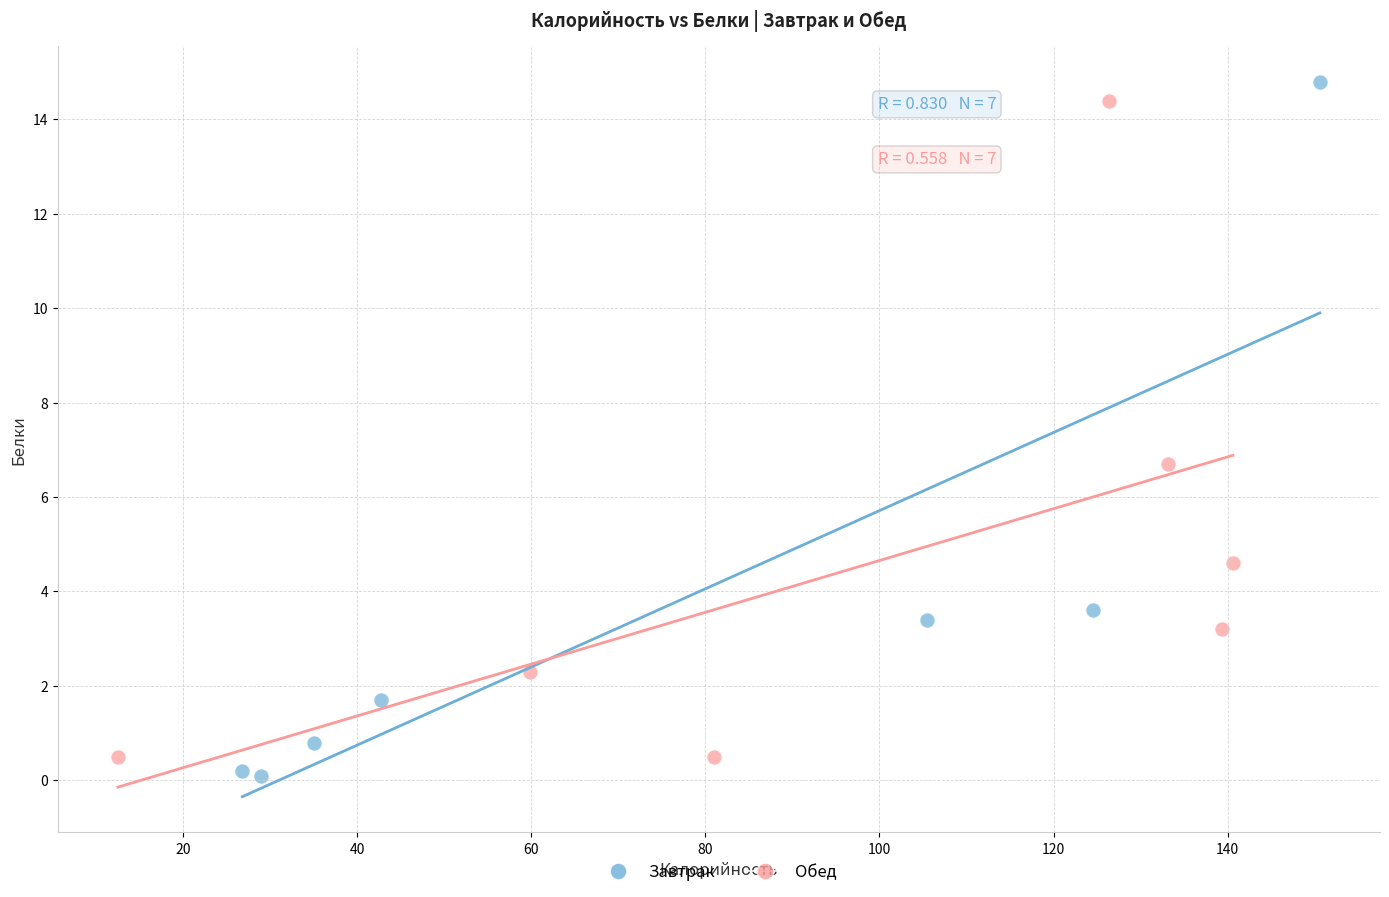

Which series contains the highest Y value?

Завтрак